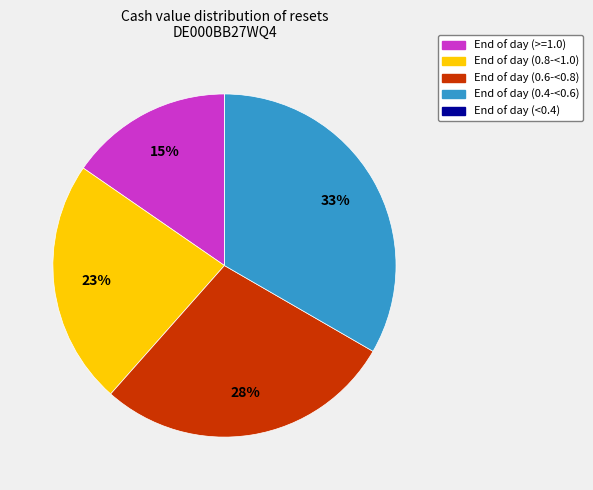

Is it true that End of day (0.4-<0.6) is 33% of the pie?

True